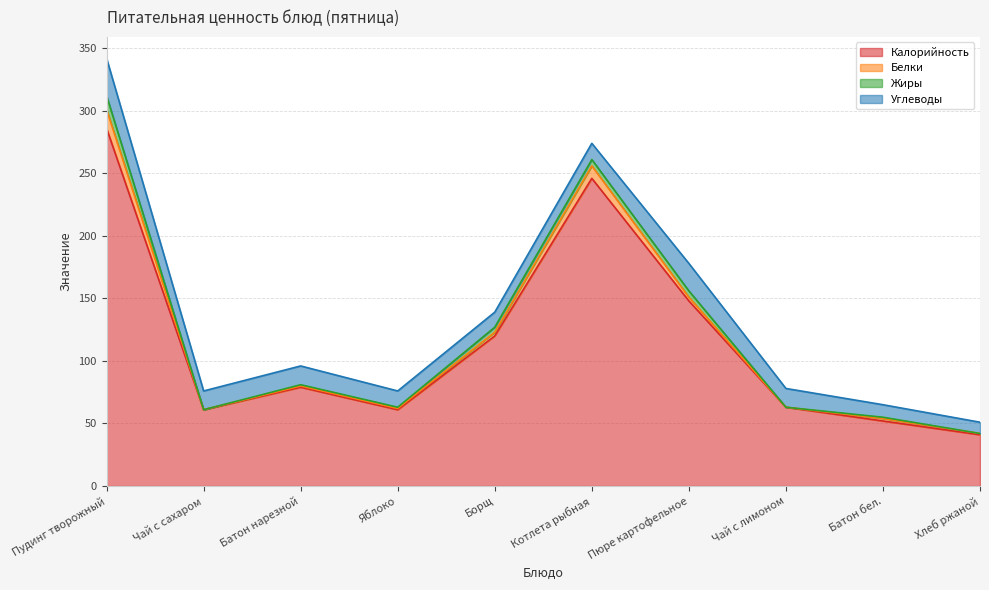

At Яблоко, list the series in order from largest to smallest.

Калорийность, Углеводы, Белки, Жиры